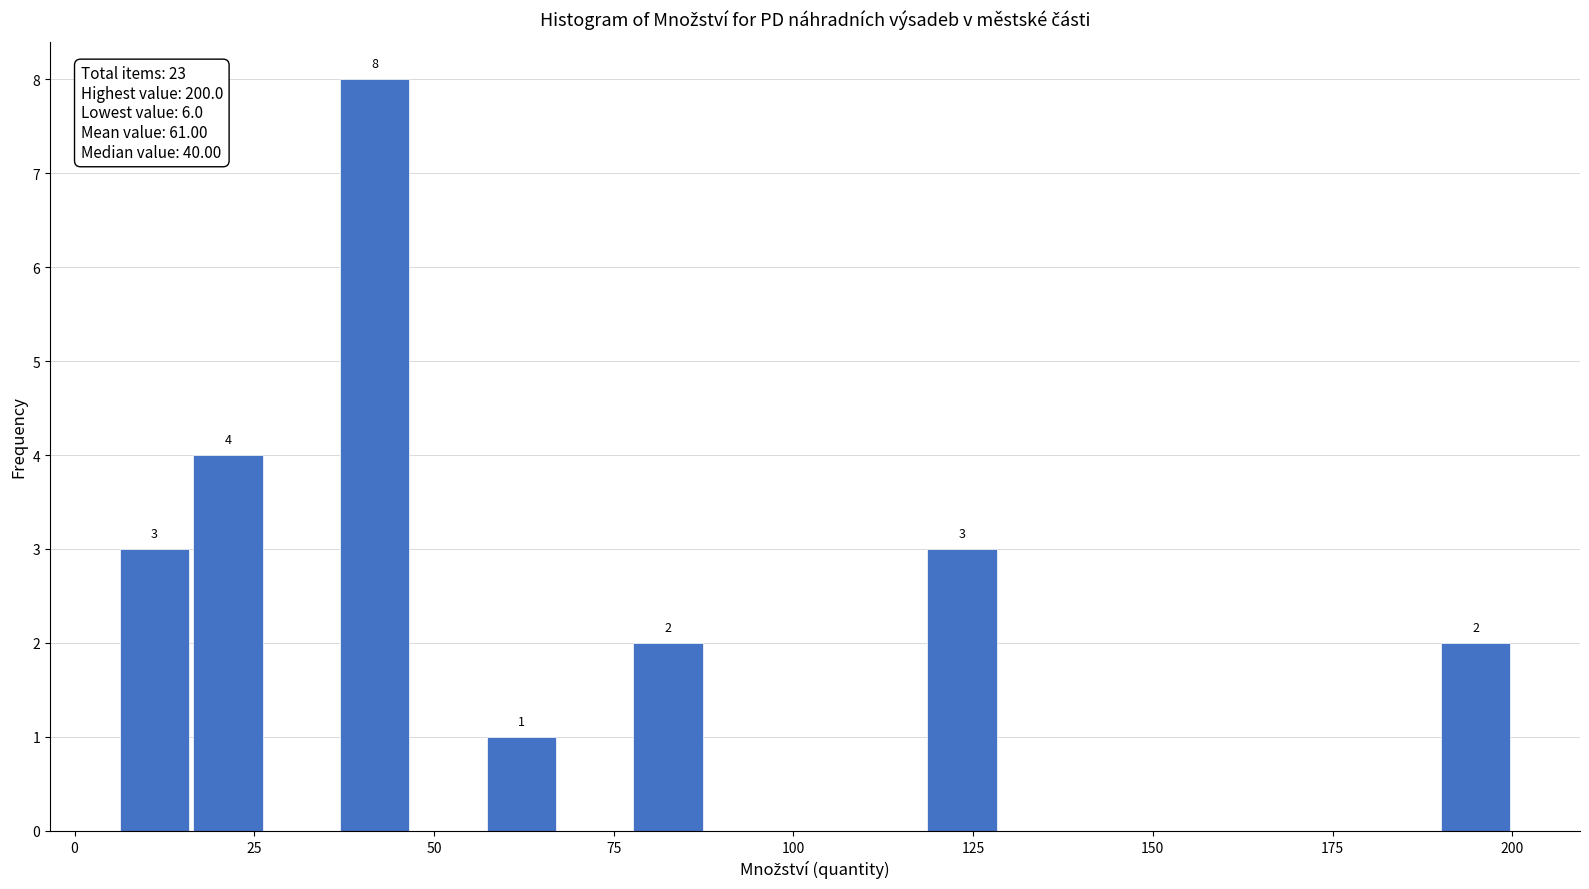

Around what value on the x-axis is the tallest bar? Give the approximate position of its centre, as read against the axis.

40